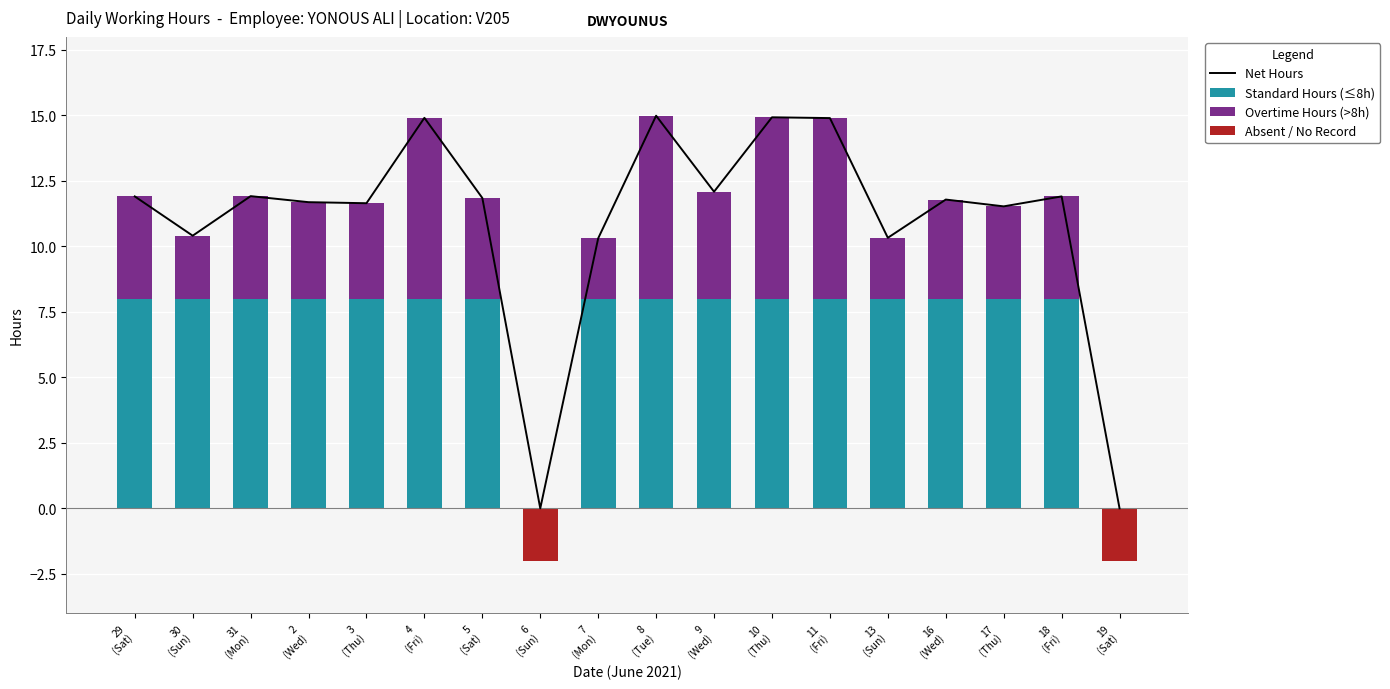

What are all the series names shown in the legend?

Net Hours, Standard Hours (≤8h), Overtime Hours (>8h), Absent / No Record